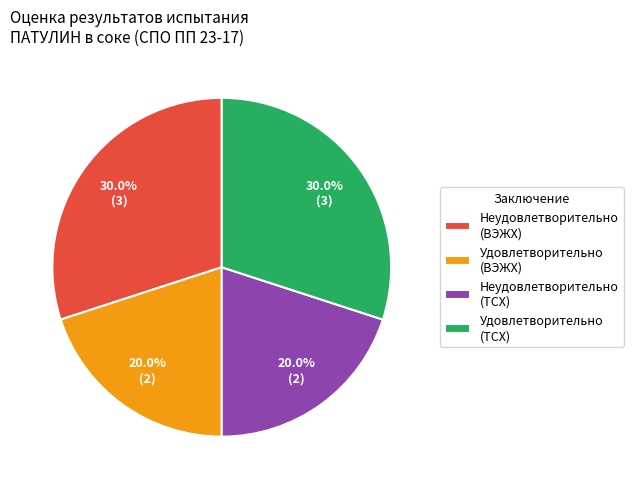

How many slices are in this pie chart?

4